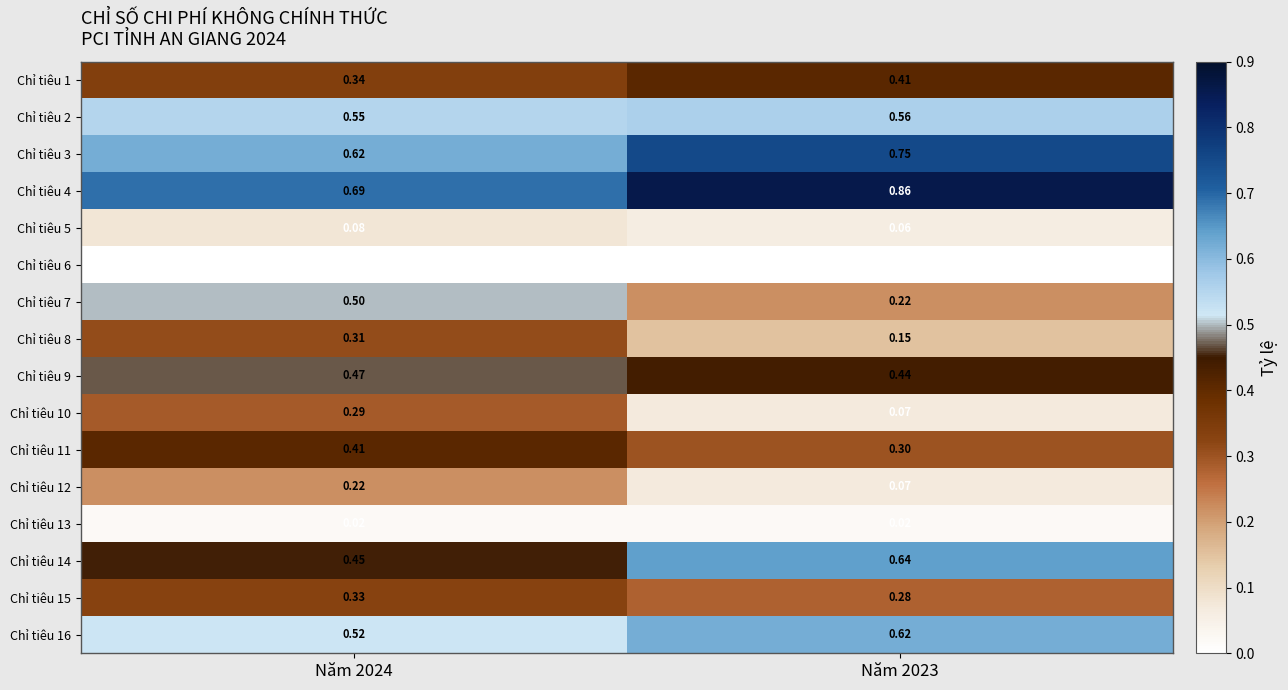

Is the value of Chỉ tiêu 5 at Năm 2024 greater than the value of Chỉ tiêu 6 at Năm 2023?

Yes